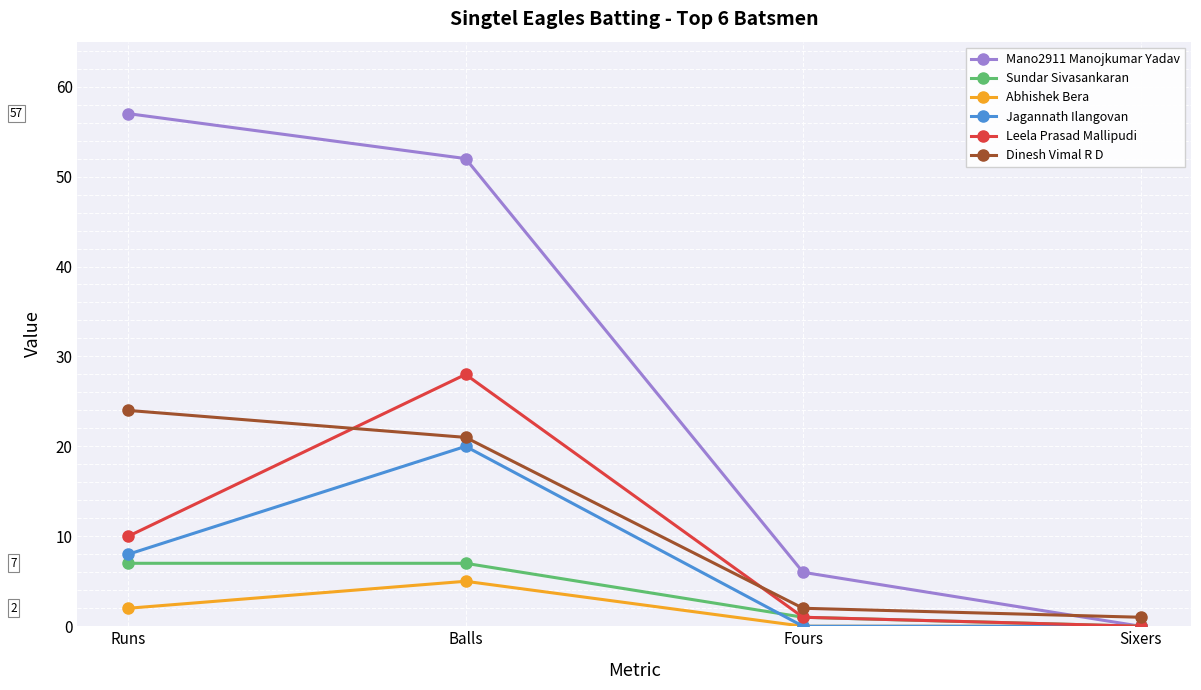

What is the label of the 4th point from the right?

Runs